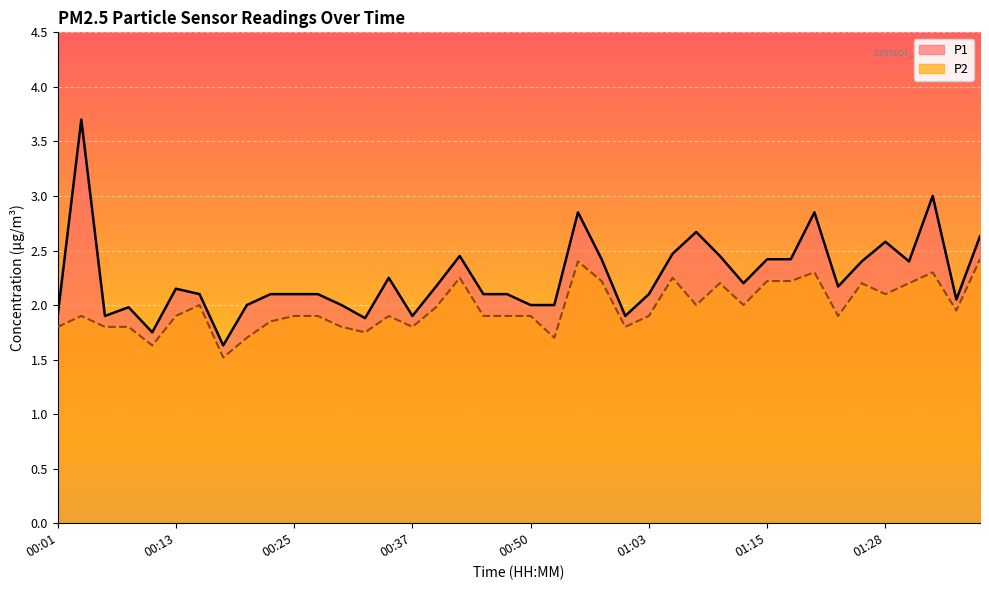

List the series in order of their peak value, highest first.

P1, P2